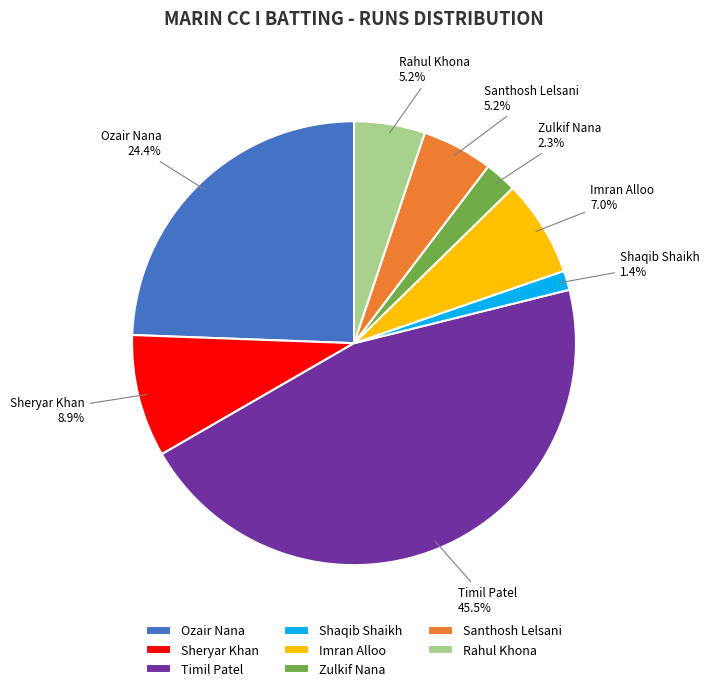

The Sheryar Khan slice represents 9% of the pie. True or false?

True